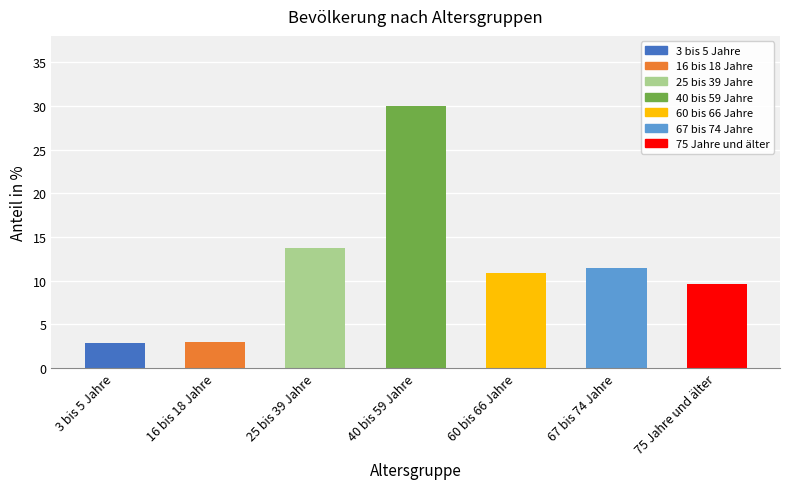

What is the ratio of the value at 60 bis 66 Jahre to the value at 3 bis 5 Jahre?

3.8